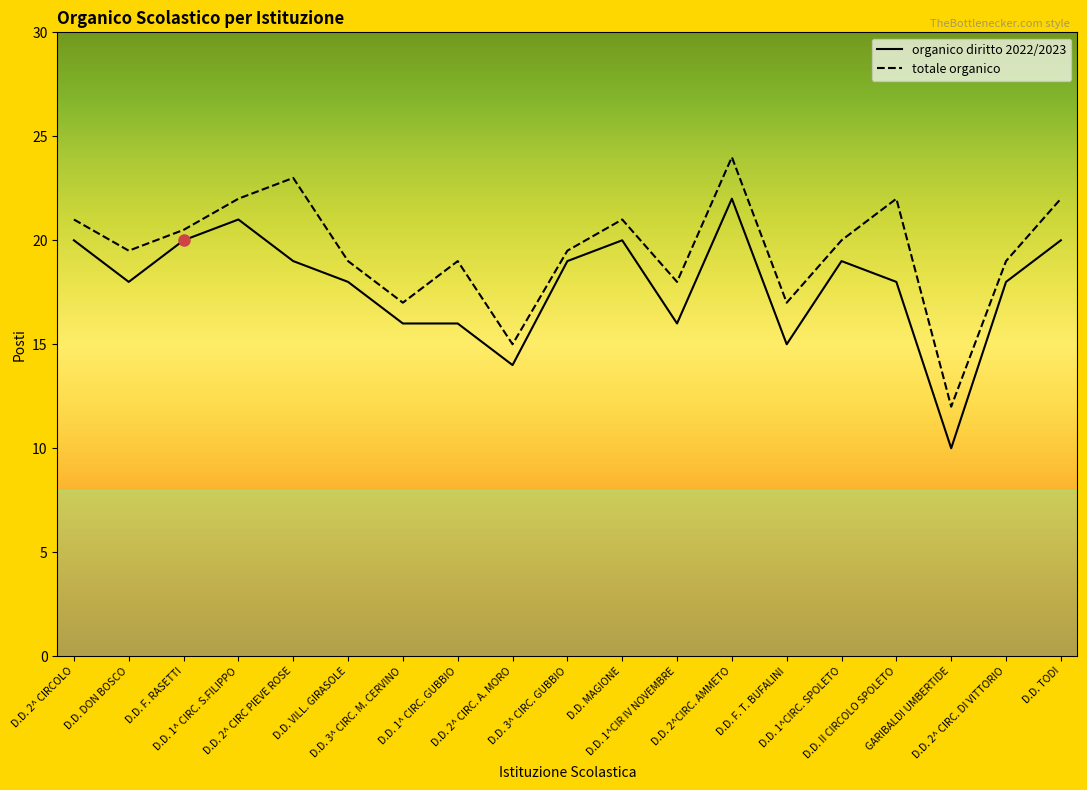

True or false: organico diritto 2022/2023 and totale organico cross at least once.

False